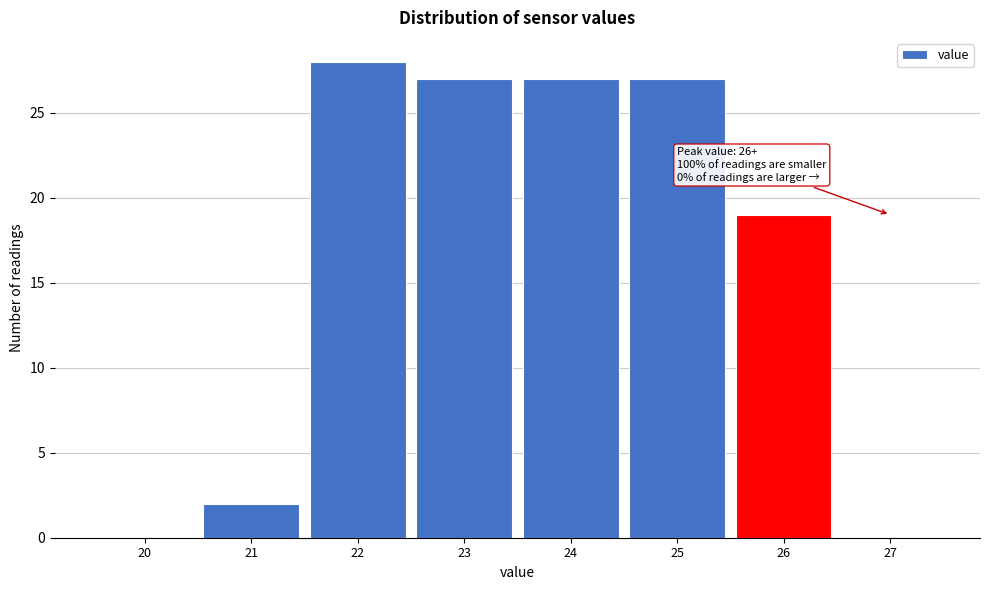

Reading left to right, extract all data points from this chart.

20=0	21=2	22=28	23=27	24=27	25=27	26=19	27=0